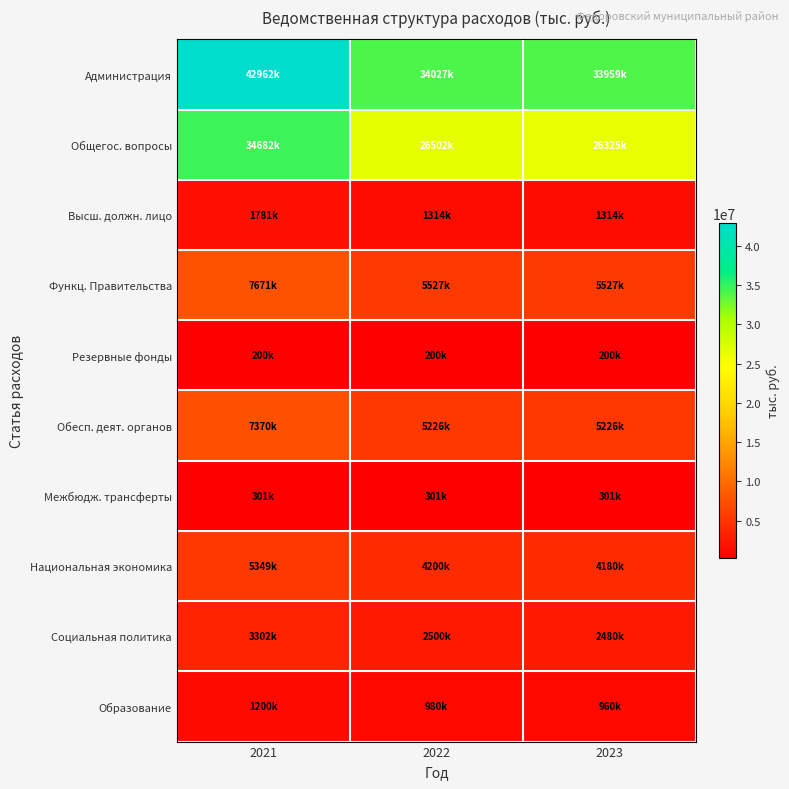

What is the minimum value shown in the chart?

200000